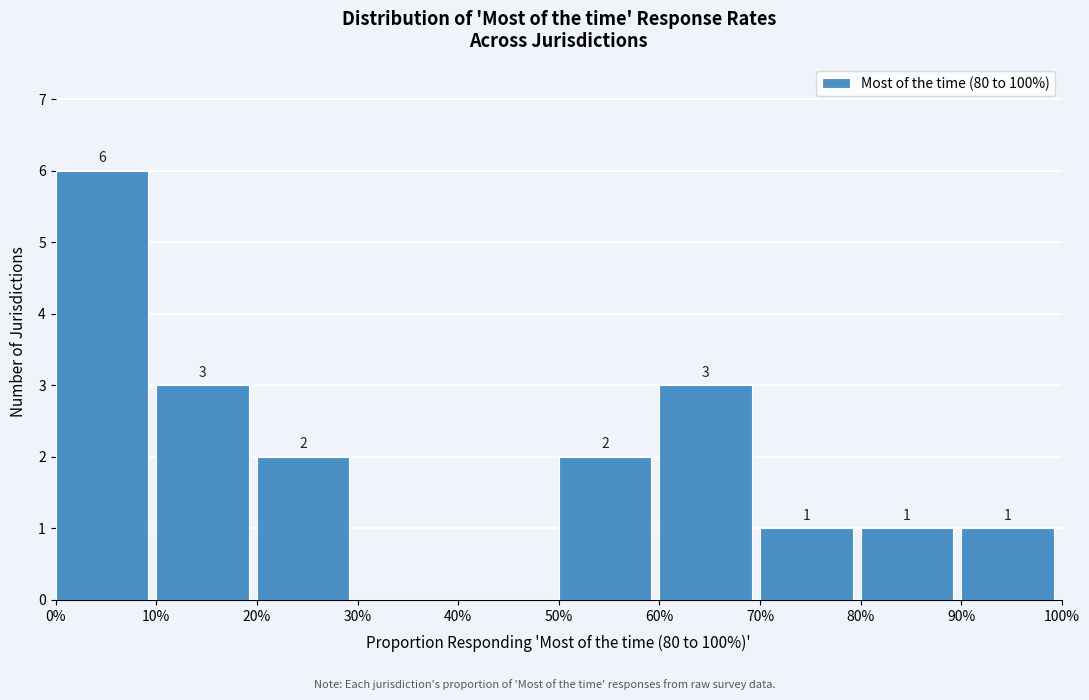

Reading right to left, extract all data points from this chart.

90%=1	80%=1	70%=1	60%=3	50%=2	40%=0	30%=0	20%=2	10%=3	0%=6